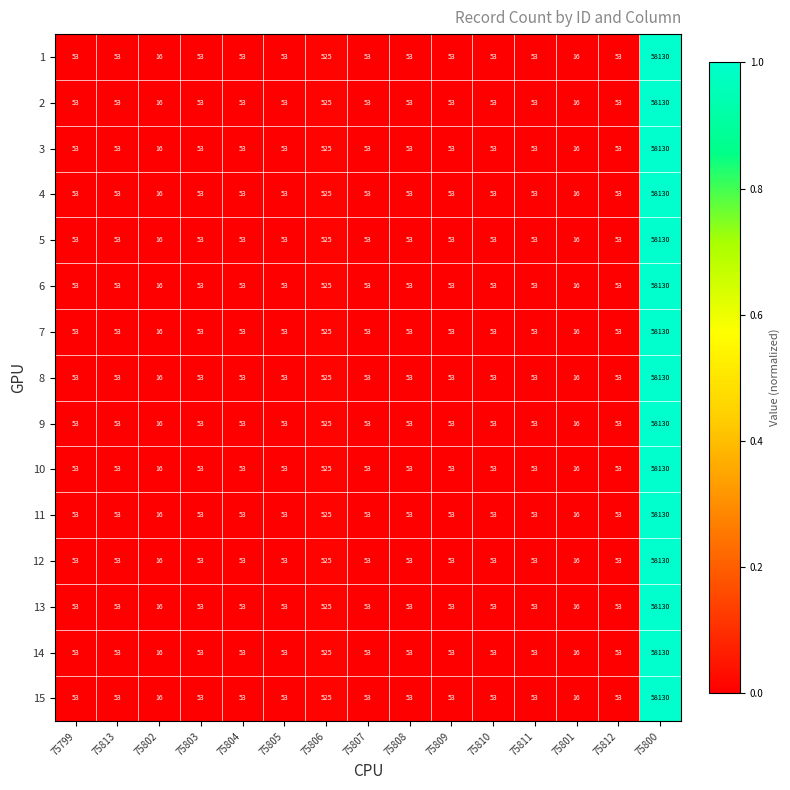

What is the sum of the 3 values at 75813 and 75810?

106